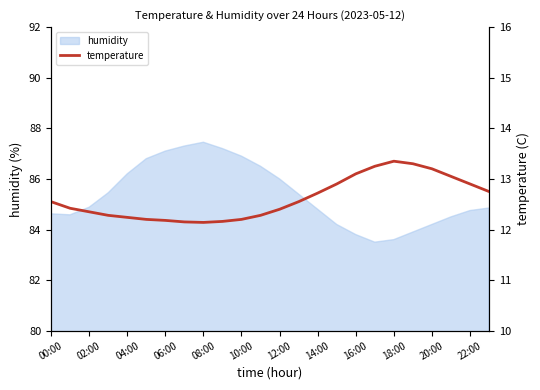

True or false: humidity has a value of 83.6 at 18:00.

True